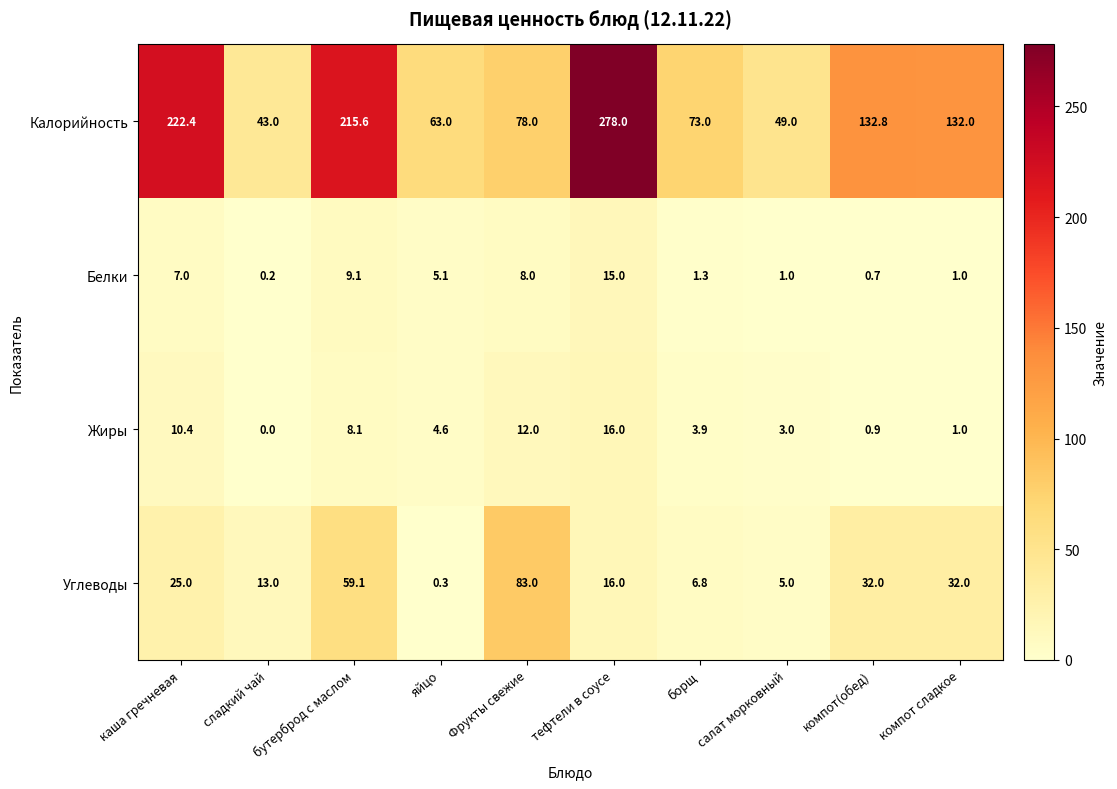

True or false: Белки has a value of 5.3 at Фрукты свежие.

False